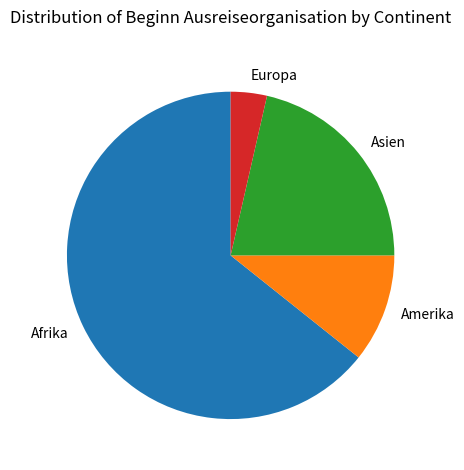

Do Asien and Europa together represent more than half of the pie?

No